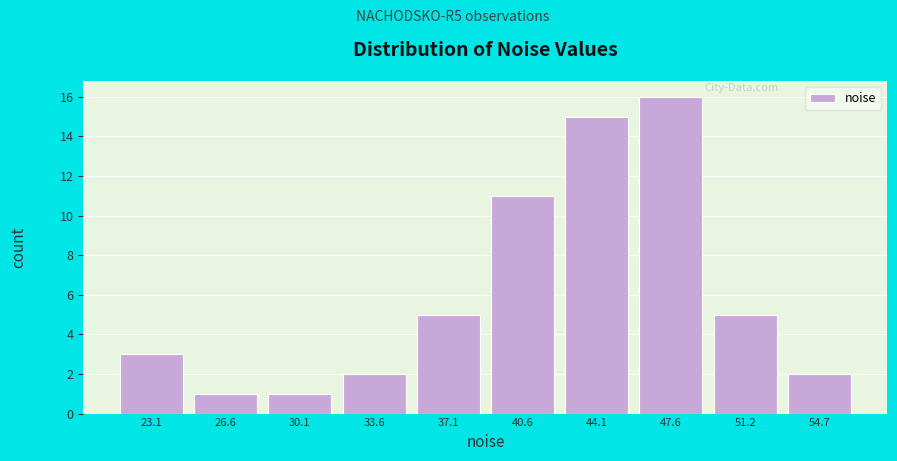

Reading left to right, extract all data points from this chart.

3	1	1	2	5	11	15	16	5	2